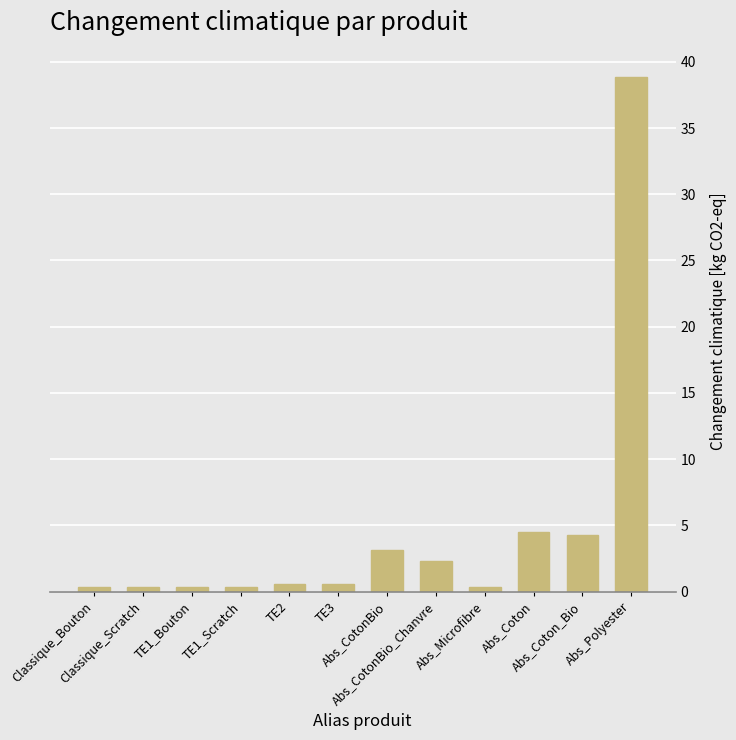

At which category does the chart reach its peak across all series?

Abs_Polyester